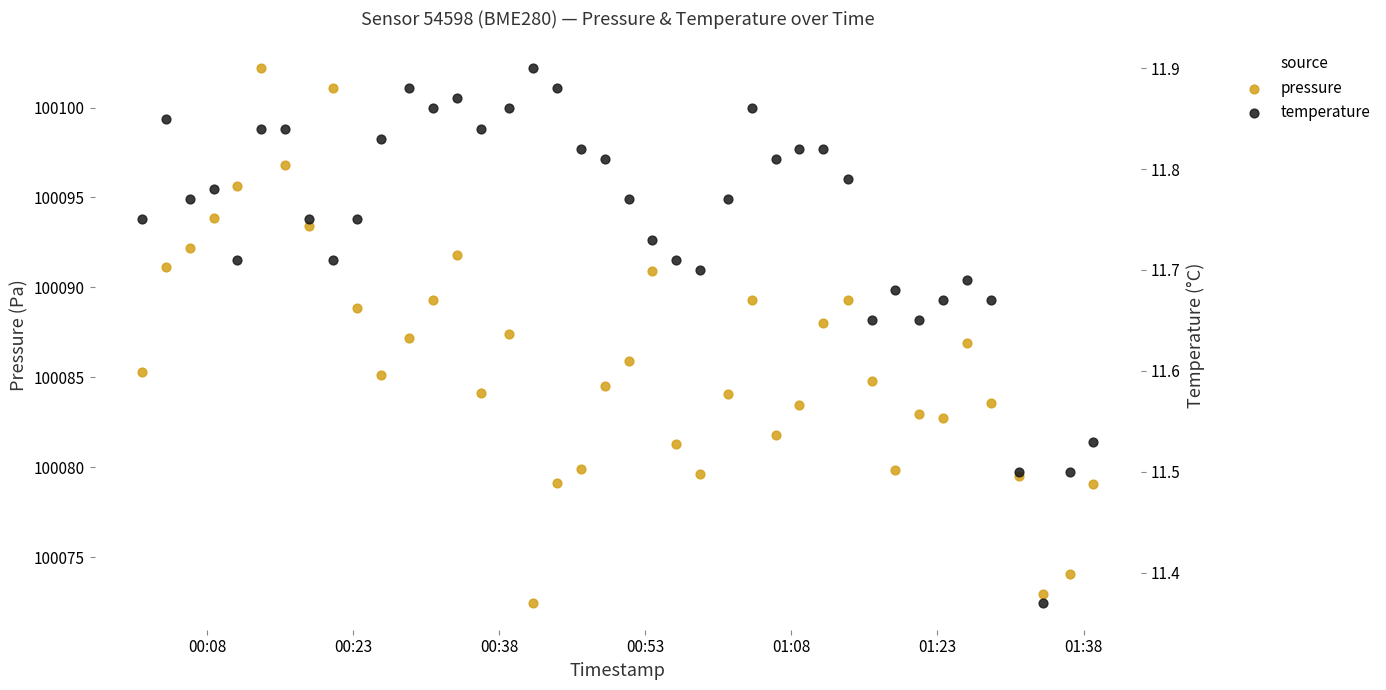

Which series reaches the minimum Y coordinate?

temperature